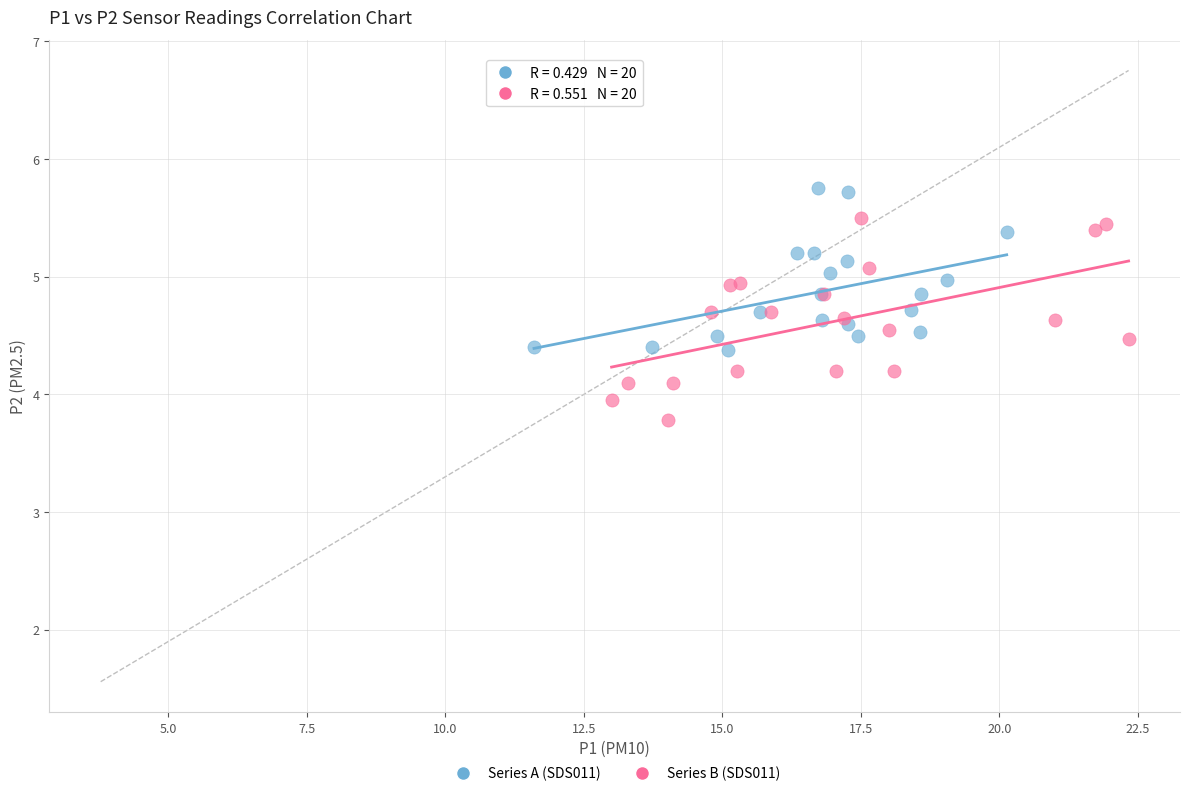

Which series contains the lowest Y value?

Series B (SDS011)